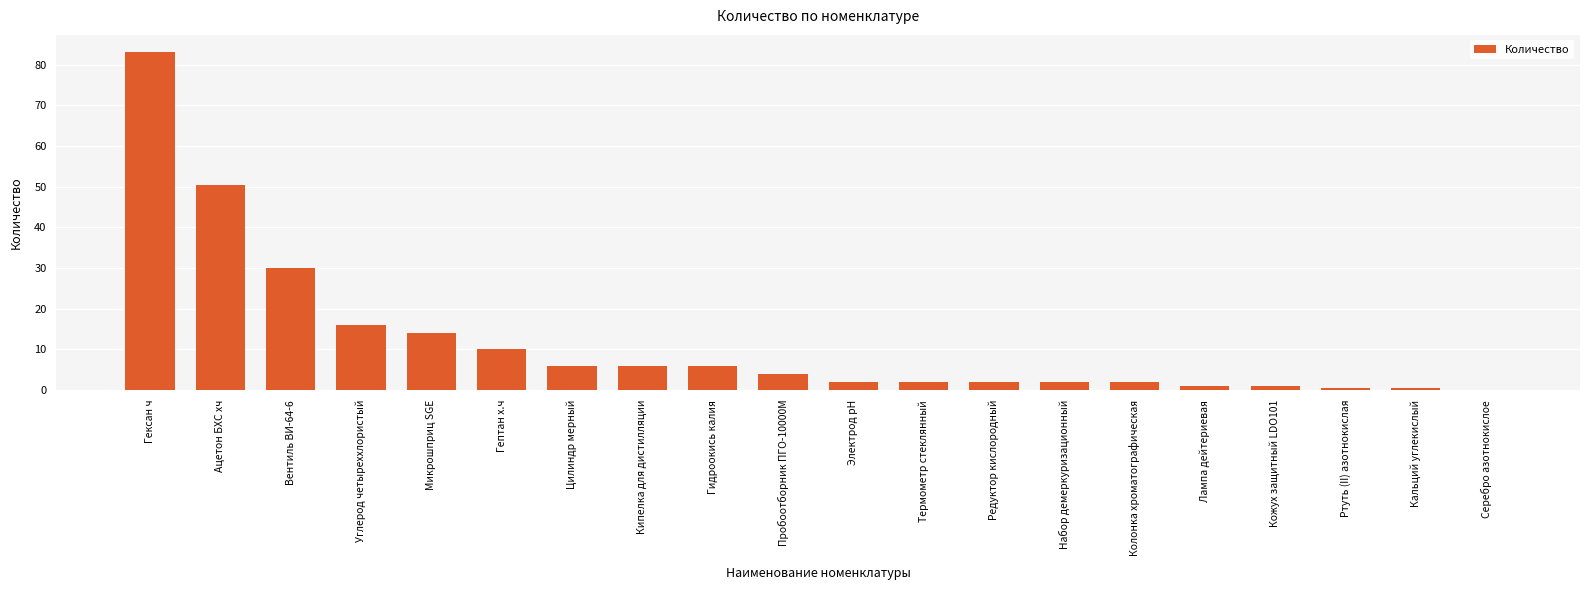

What is the sum of the values at Набор демеркуризационный and Редуктор кислородный?

4.0